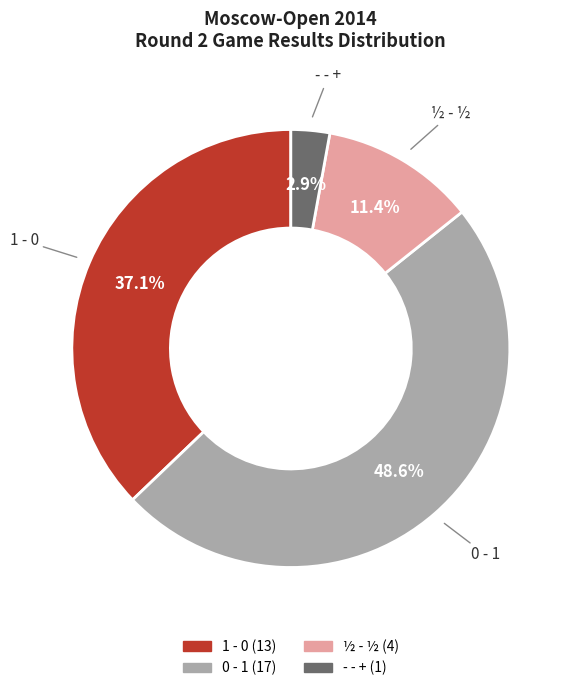

Is there any slice that represents more than half of the pie?

No